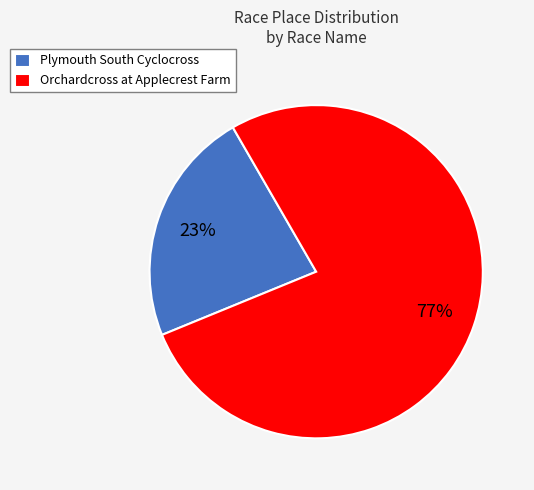

Is there a majority slice in this chart?

Yes